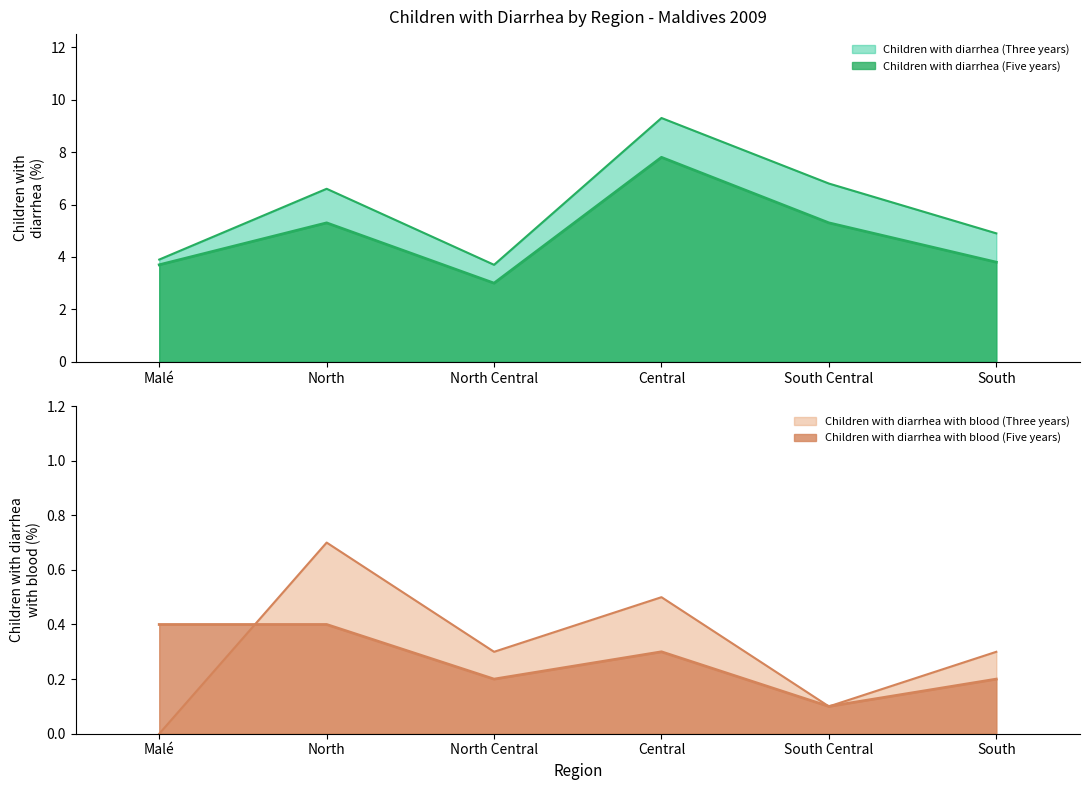

At which category does the chart reach its peak across all series?

Central